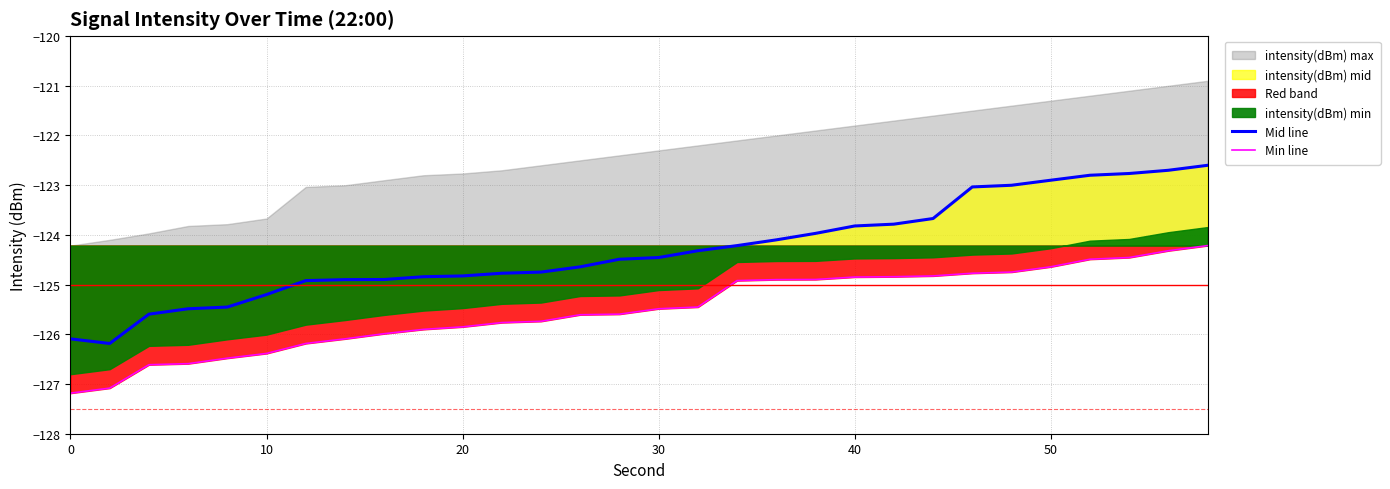

Read the intensity(dBm) mid value at 6.

-125.5